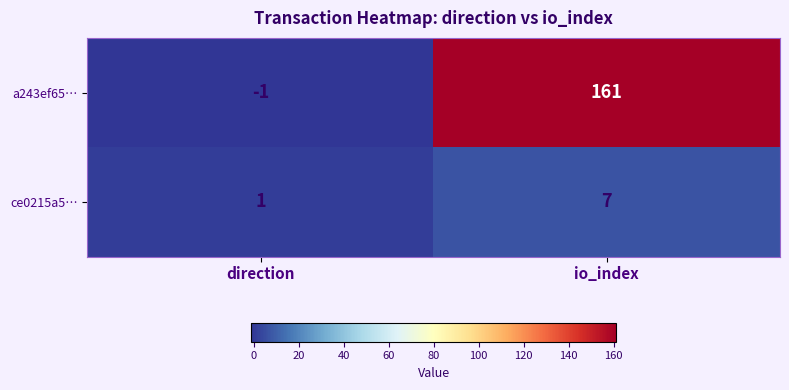

At which category is the sum across all series the highest?

io_index